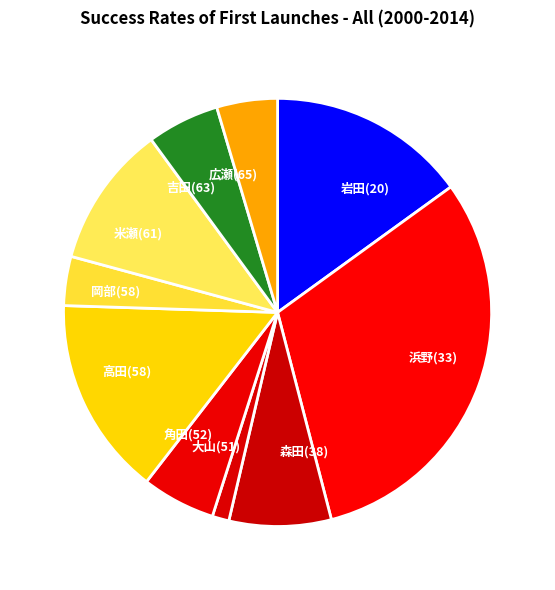

What is the ratio of the value at 高田(58) to the value at 広瀬(65)?

3.3